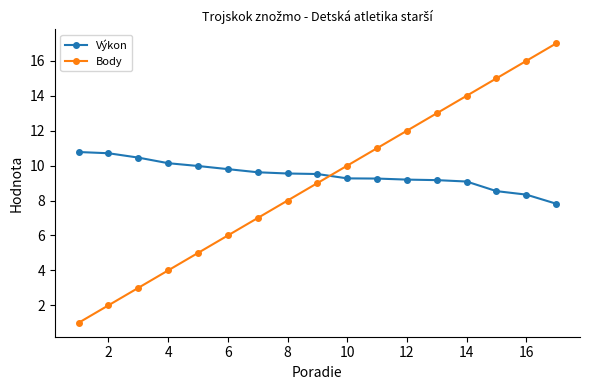

What is the minimum value for Body?

1.0